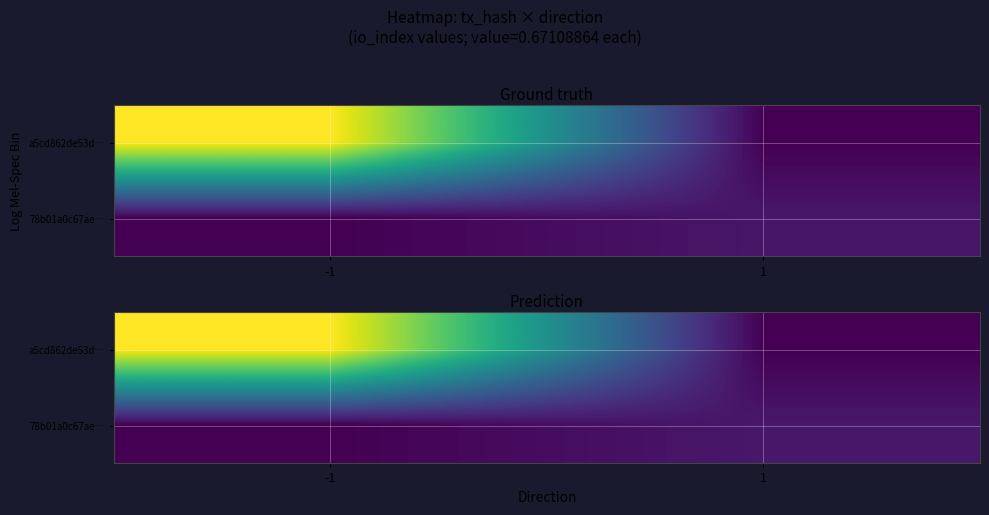

List the series in order of their peak value, lowest first.

78b01a0c67ae…, a5cd862de53d…